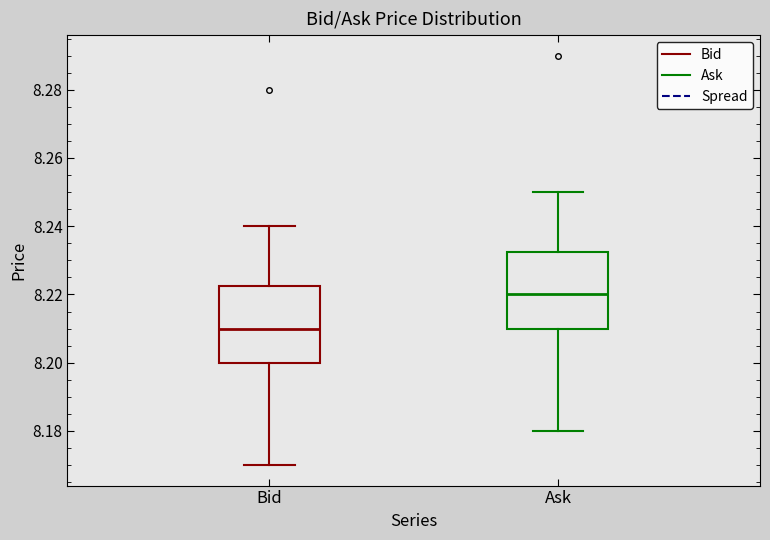

Reading left to right, read every box against the y-axis: the position of its median line, the range the box covers, and the ends of its whiskers. The values are not printed on the chart, so give them approximately, as read against the axis.

Bid: median 8.210, box 8.200 to 8.222, whiskers 8.170 to 8.240
Ask: median 8.220, box 8.210 to 8.232, whiskers 8.180 to 8.250